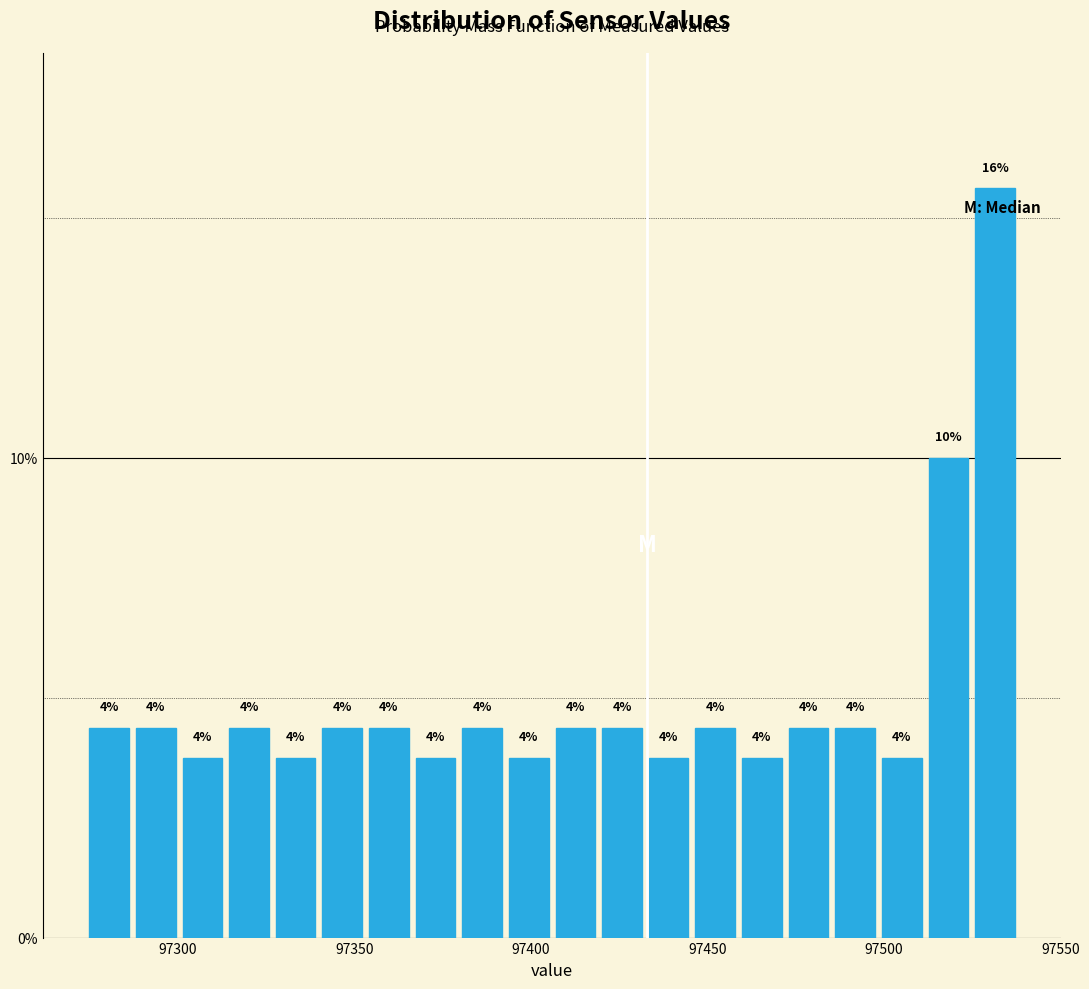

Read against the x-axis, roughly where is the centre of the tallest bar?

97530